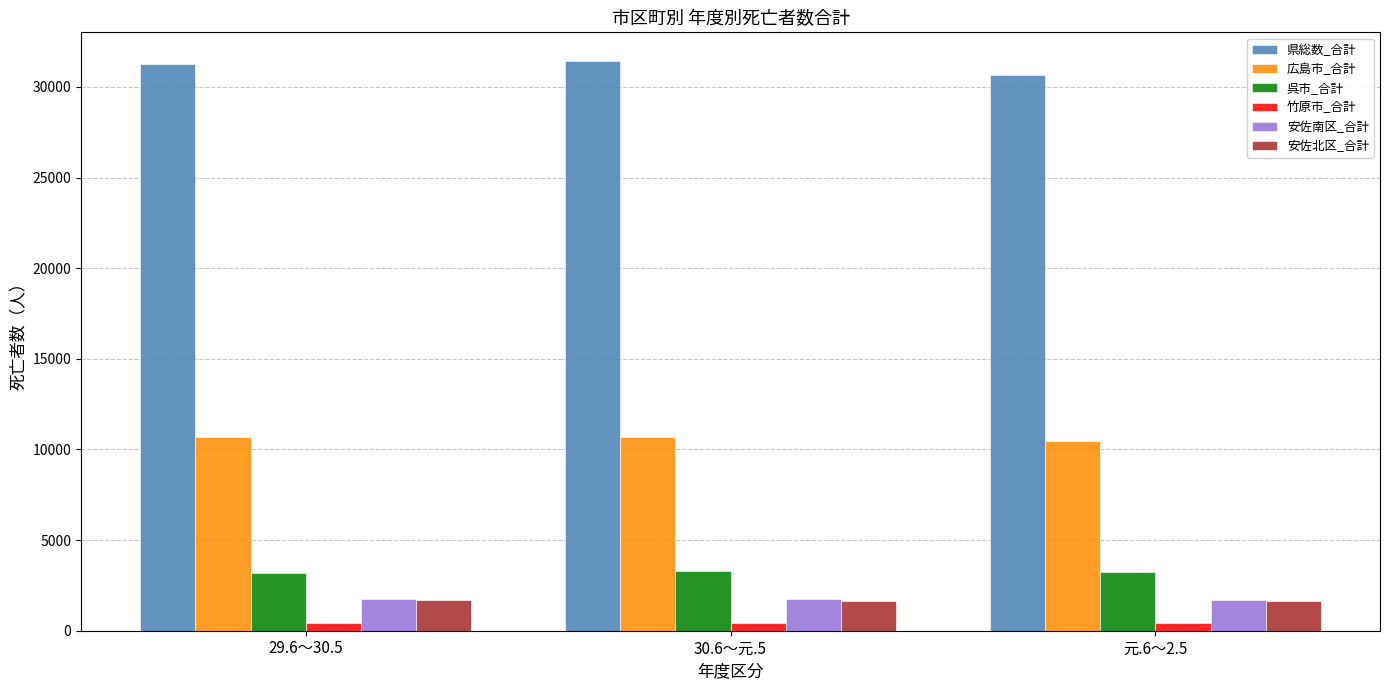

How many bars are there in each group?

6